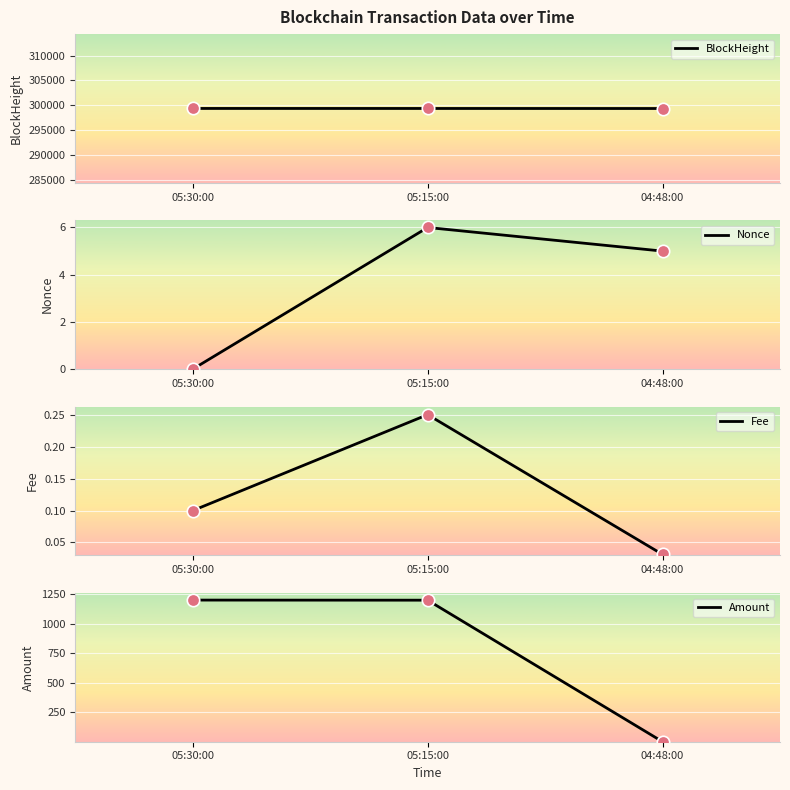

At which category is the sum across all series the highest?

05:15:00